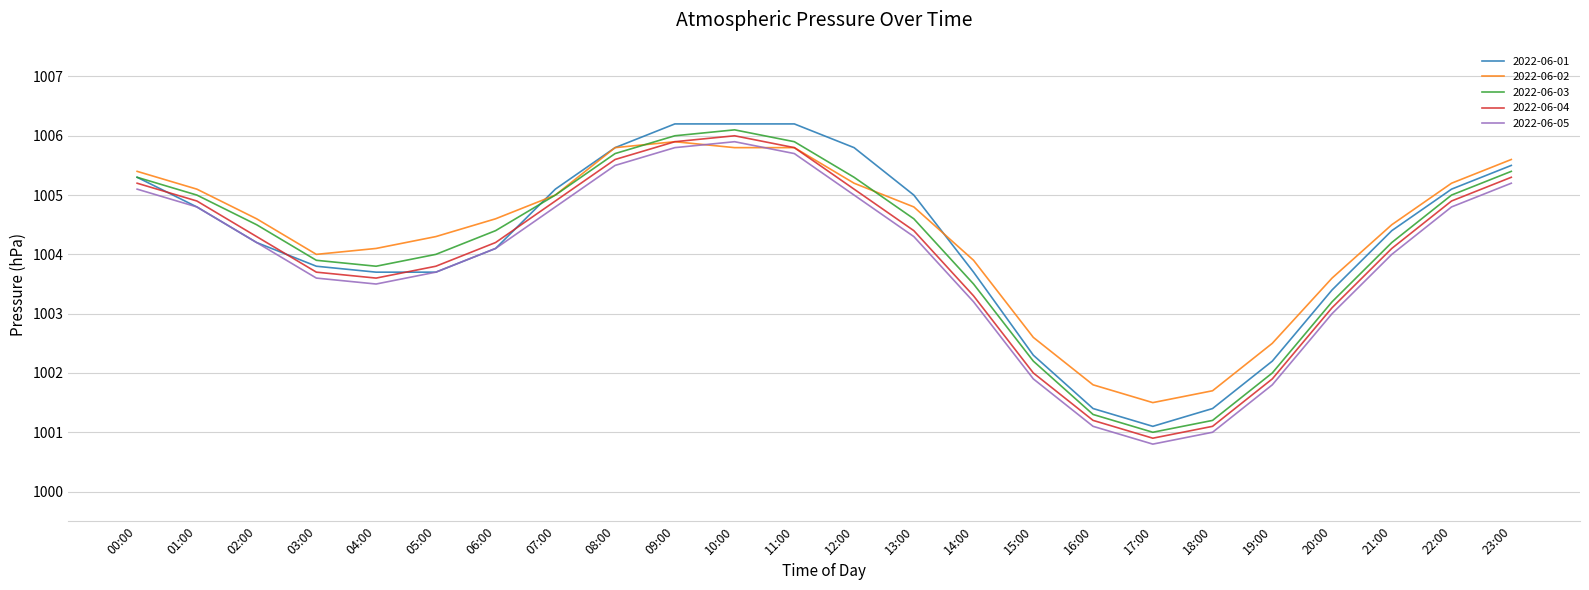

What value does the 2022-06-03 series have at 06:00?

1004.4